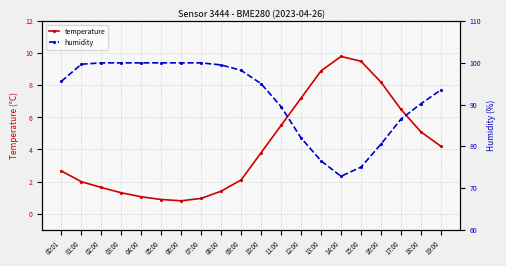

Is it true that temperature equals 1.4 at 04:00?

False